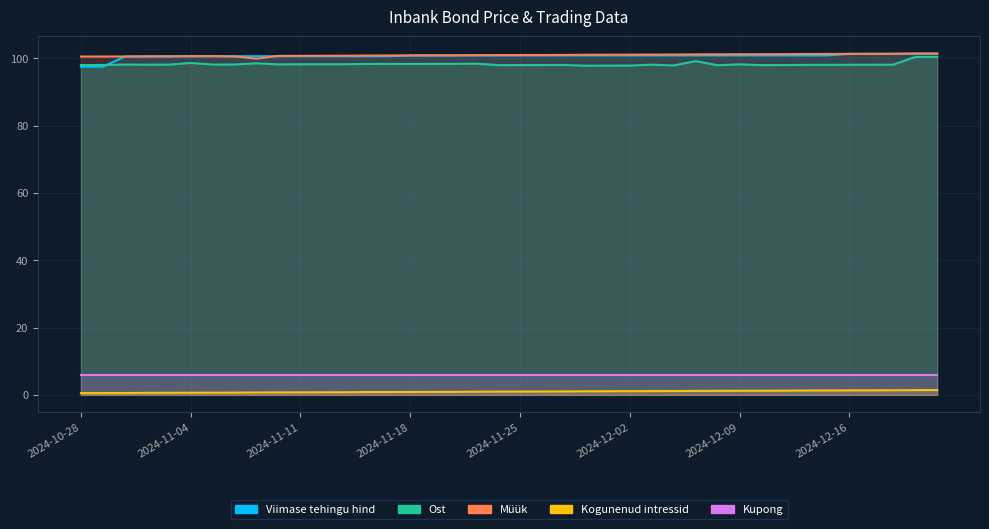

Does the chart have visible grid lines?

Yes